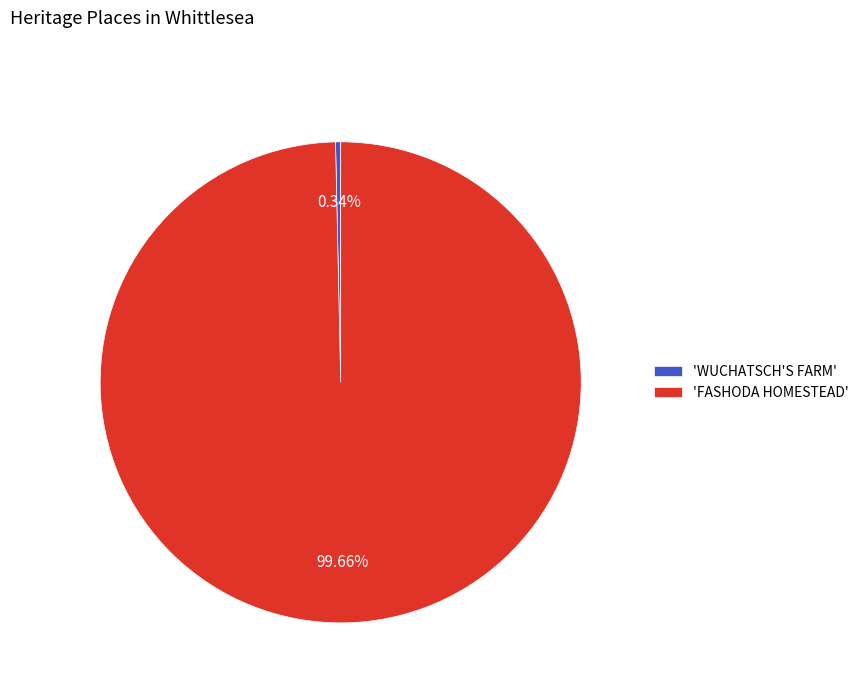

Is there a majority slice in this chart?

Yes